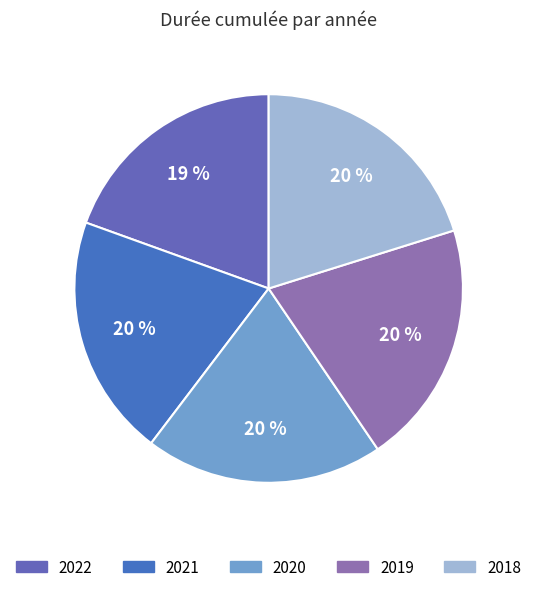

The 2021 slice represents 33% of the pie. True or false?

False